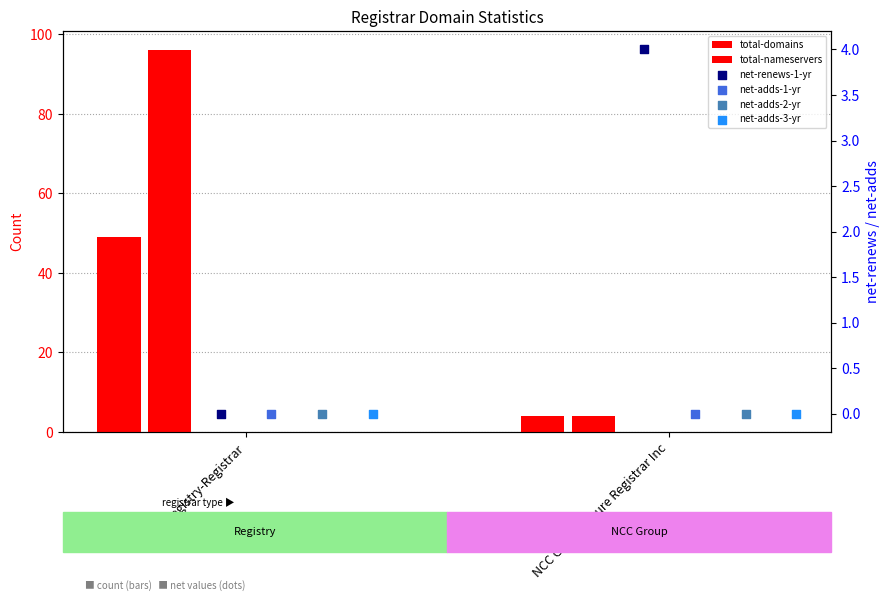

Which series reaches the minimum Y coordinate?

net-renews-1-yr